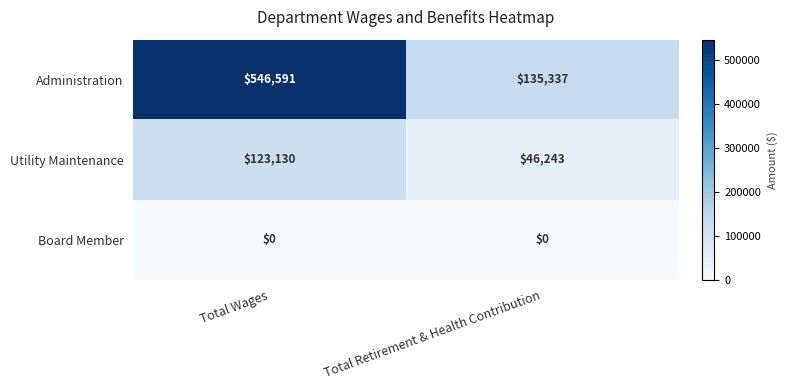

List the labels in order of Utility Maintenance value, largest first.

Total Wages, Total Retirement & Health Contribution